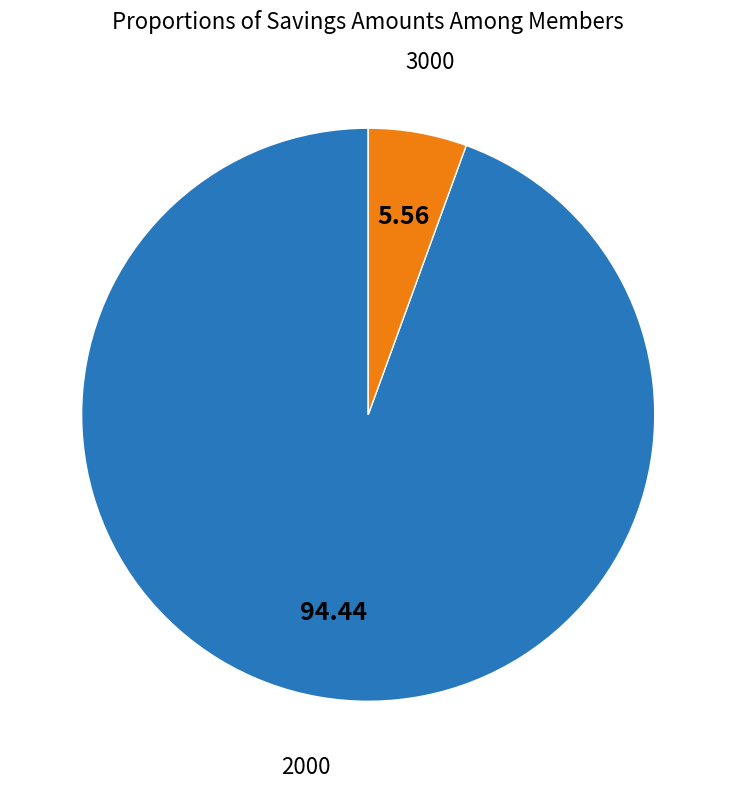

Do 2000 and 3000 together represent more than half of the pie?

Yes